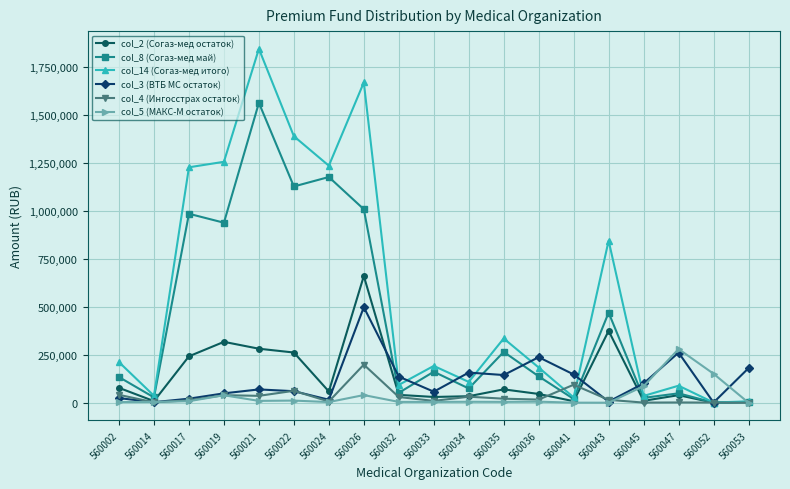

Rank the series by their maximum value, from highest to lowest.

col_14 (Согаз-мед итого), col_8 (Согаз-мед май), col_2 (Согаз-мед остаток), col_3 (ВТБ МС остаток), col_5 (МАКС-М остаток), col_4 (Ингосстрах остаток)